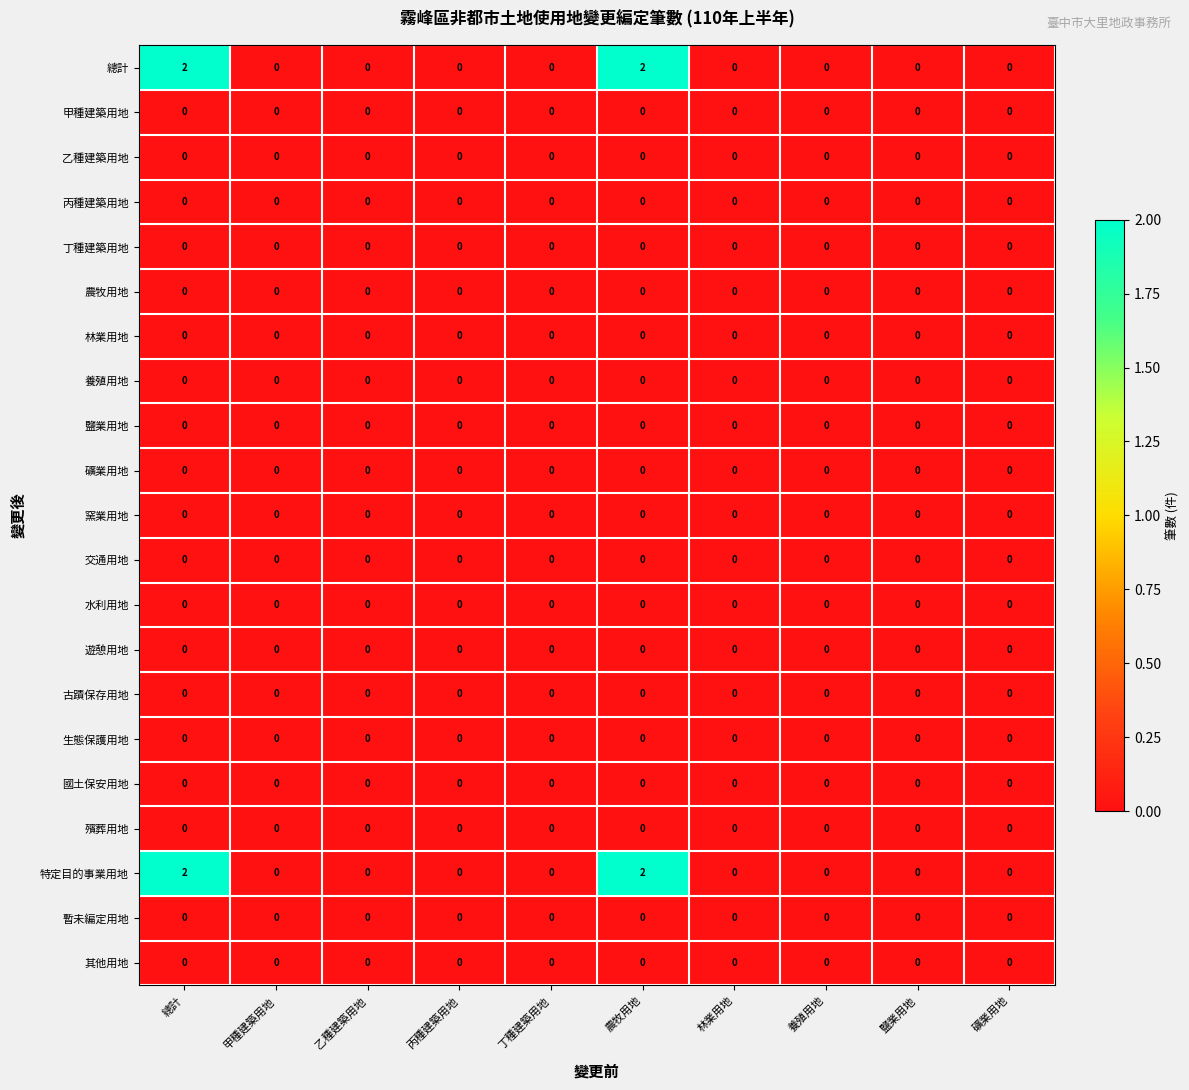

True or false: 水利用地 has a value of 0 at 丙種建築用地.

True